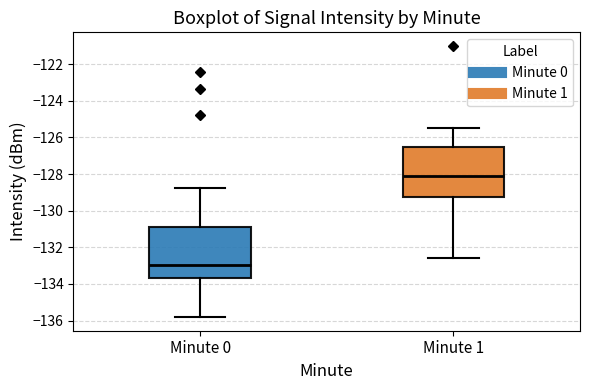

Reading left to right, read every box against the y-axis: the position of its median line, the range the box covers, and the ends of its whiskers. The values are not printed on the chart, so give them approximately, as read against the axis.

Minute 0: median -133.0, box -133.6 to -130.8, whiskers -135.8 to -128.8
Minute 1: median -128.0, box -129.2 to -126.6, whiskers -132.6 to -125.4